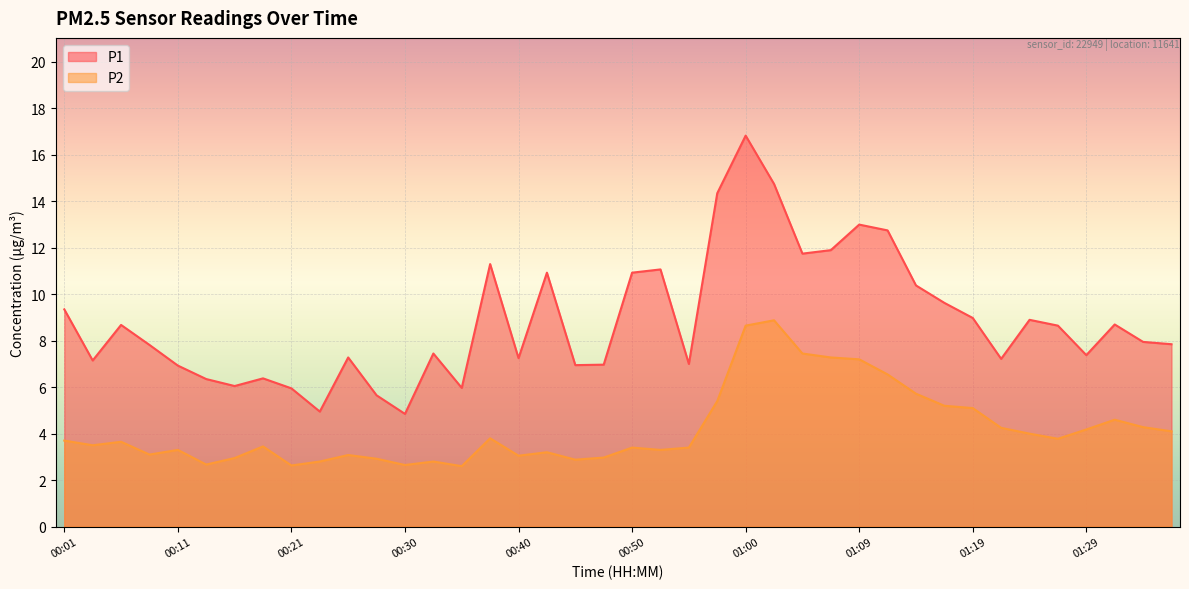

At how many categories does at least one series exceed 7?

28